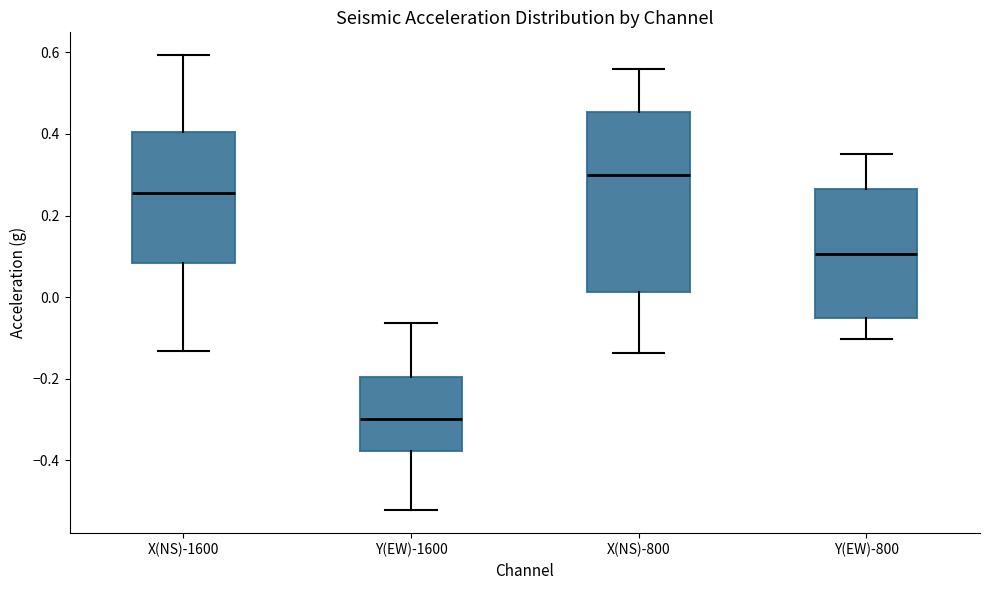

Where does the lower whisker of the box for X(NS)-800 end on the y-axis? The values are not printed on the chart, so give them approximately, as read against the axis.

-0.14